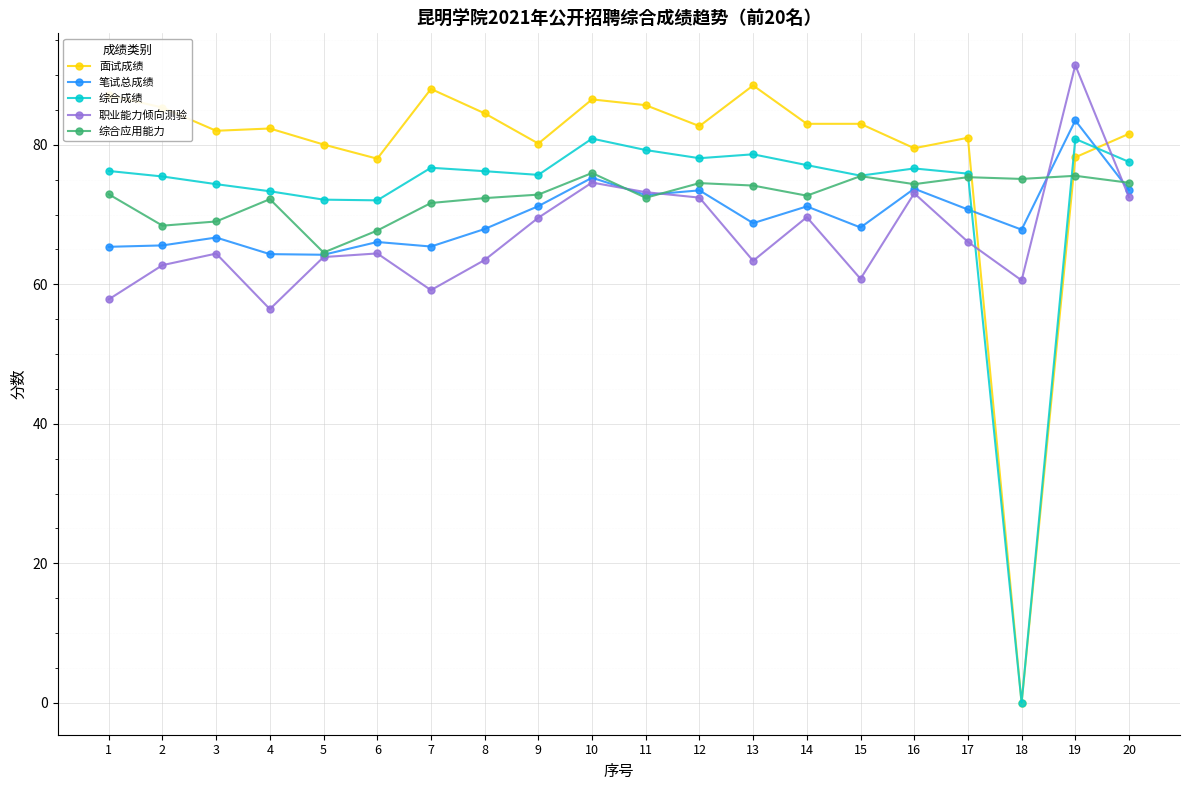

What is the average value of the 综合应用能力 series?

72.6